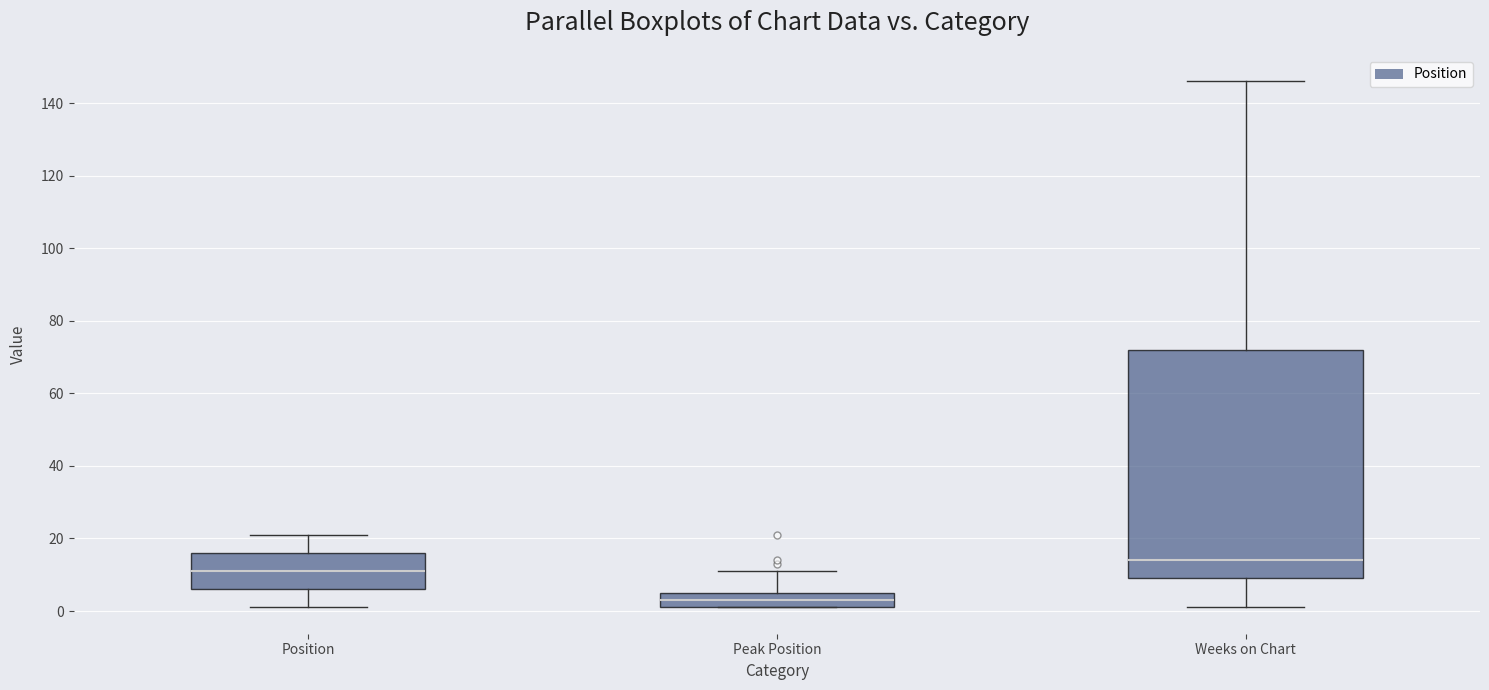

Where is the lower edge of the box for Weeks on Chart on the y-axis? The values are not printed on the chart, so give them approximately, as read against the axis.

10